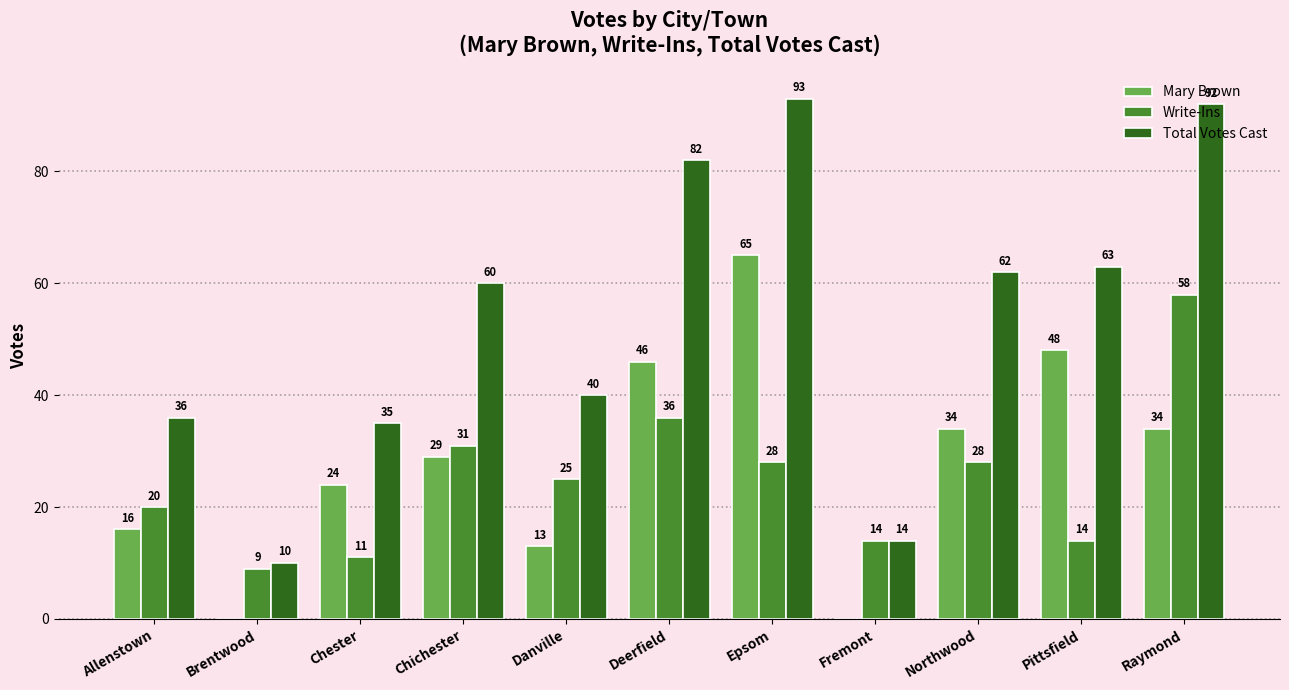

At which category does the chart reach its peak across all series?

Epsom